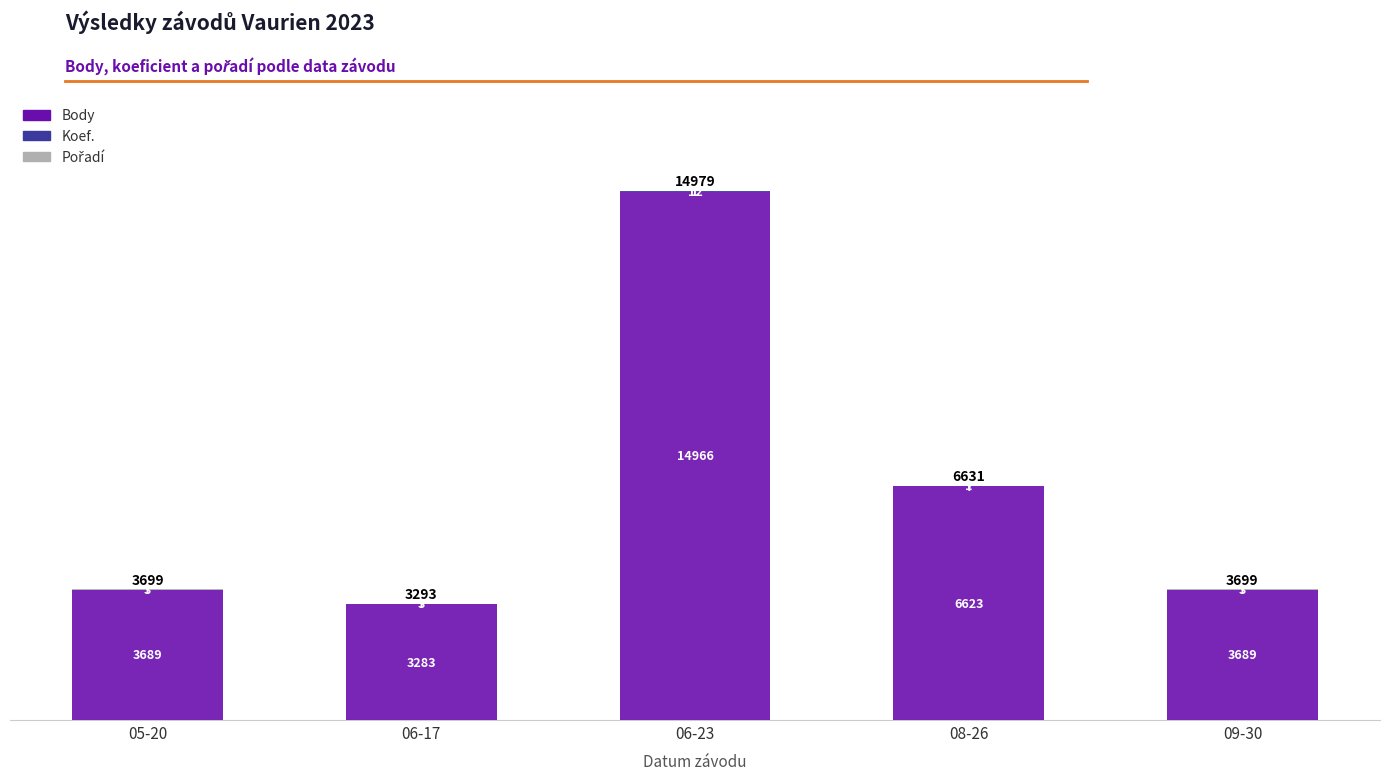

What is the maximum value for Body?

14966